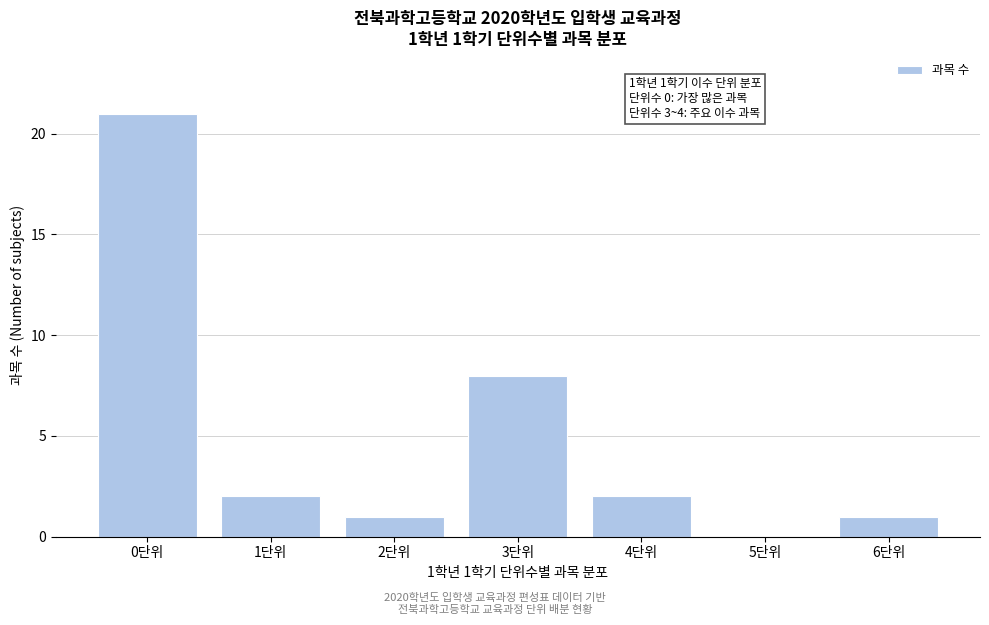

Reading right to left, list all the values displayed in this chart.

6단위=1	5단위=0	4단위=2	3단위=8	2단위=1	1단위=2	0단위=21